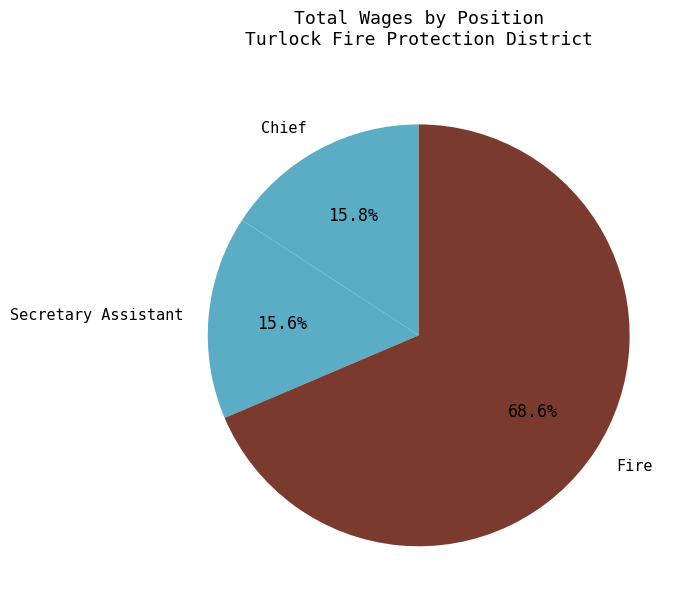

To the nearest percent, what is the difference between the Secretary Assistant and Fire slice percentages?

53%